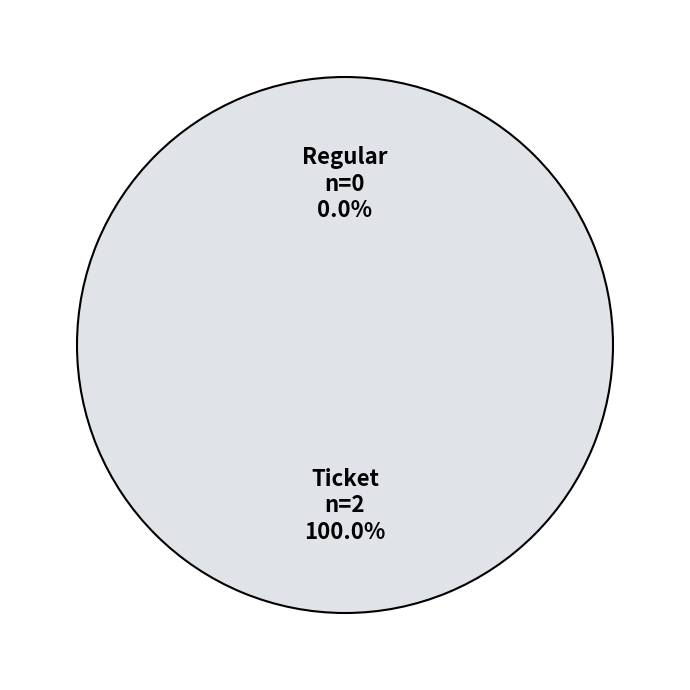

To the nearest percent, what portion does Regular (io_index=2) represent?

100%